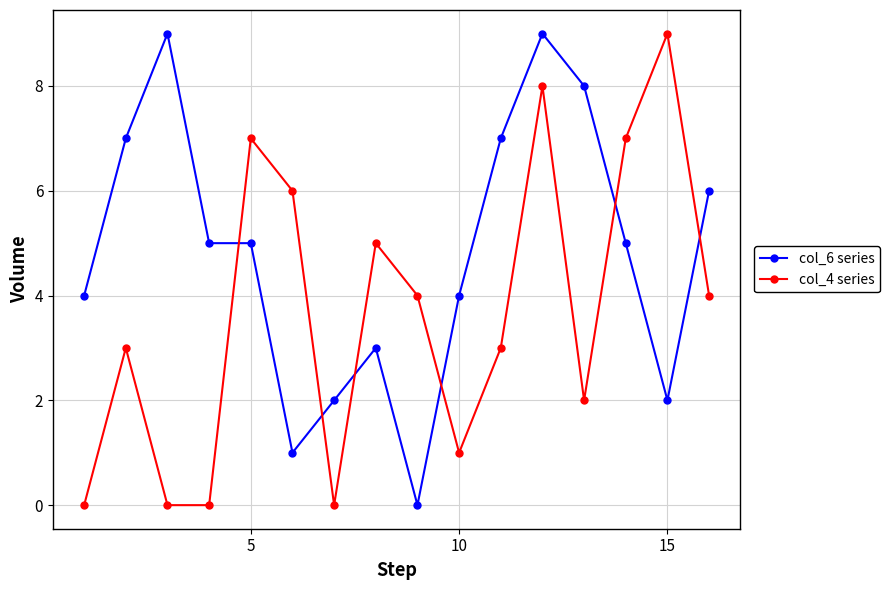

True or false: col_6 series has more than 1 points higher than both neighbors.

True